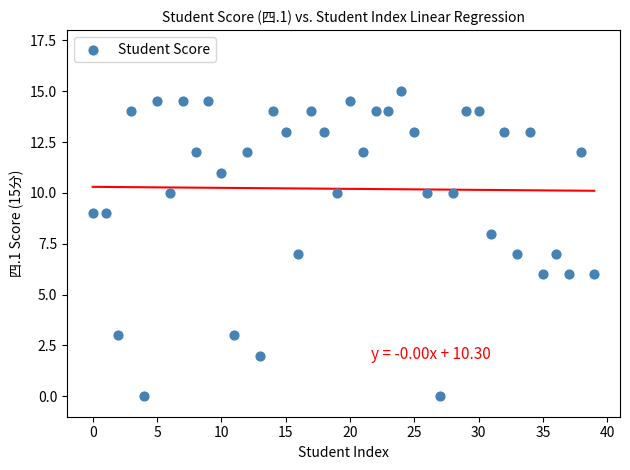

What is the range of Y values (max minus min)?

15.0